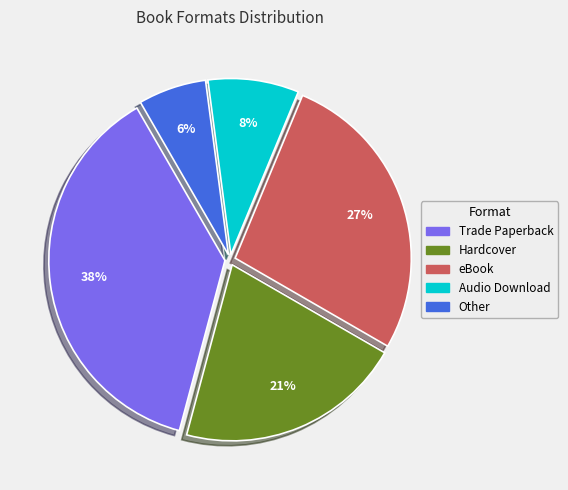

To the nearest percent, what is the difference between the Other and eBook slice percentages?

21%